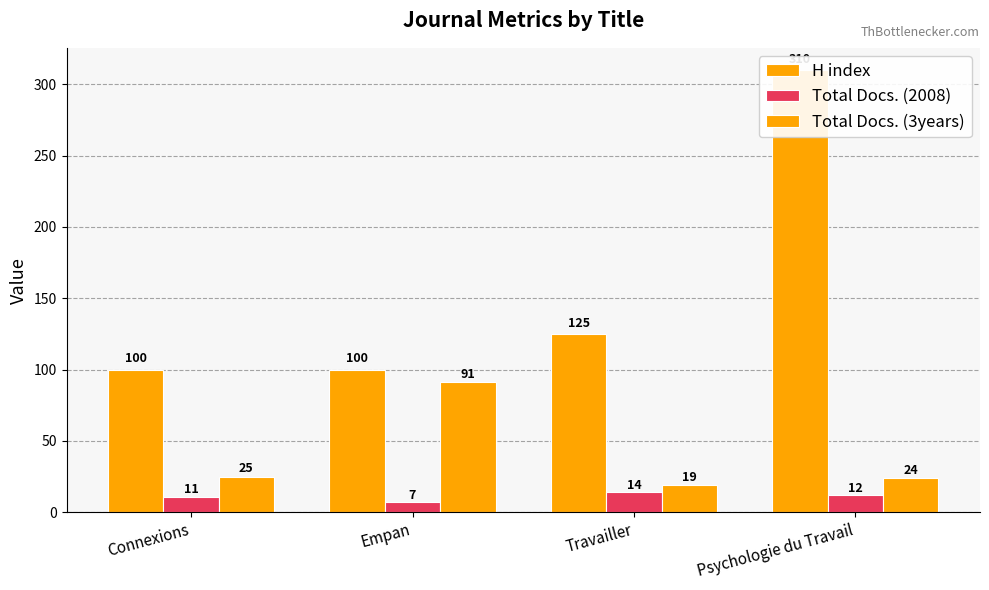

What is the label of the 1st bar from the left?

Connexions